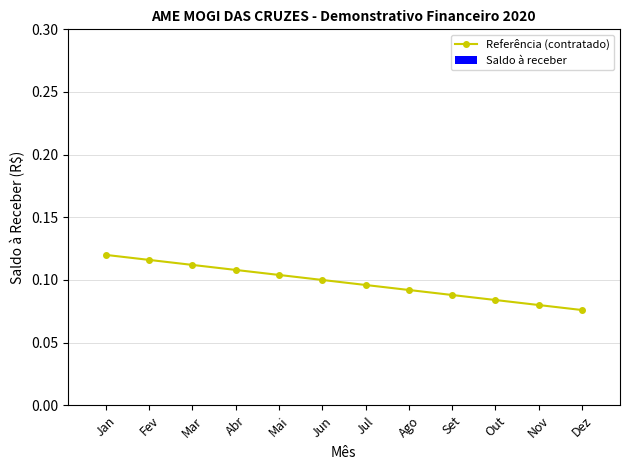

What position from the left is Dez?

12